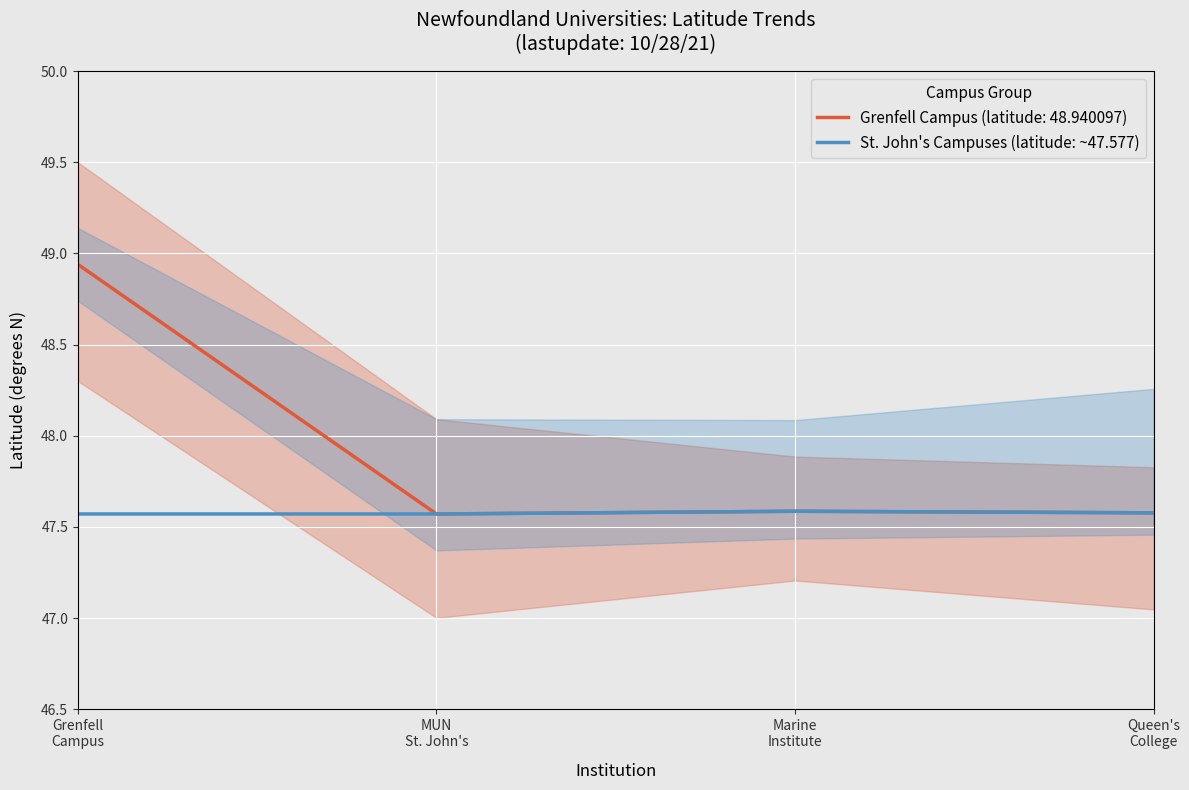

At which category does the chart reach its peak across all series?

Memorial University - Grenfell Campus